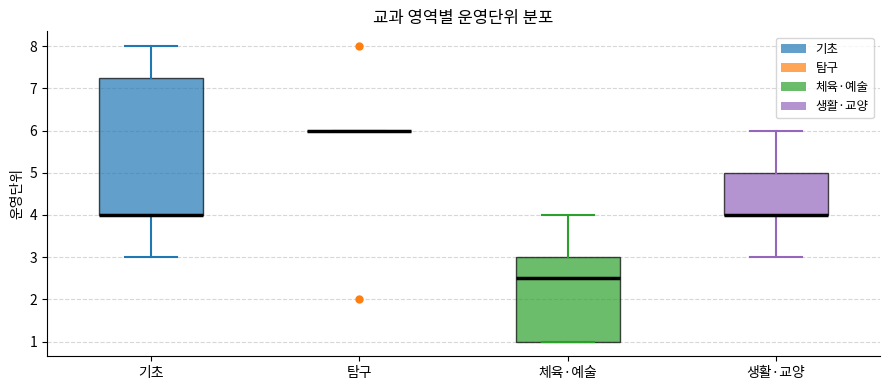

Comparing the boxes themselves (not the whiskers), which one is the tallest?

기초